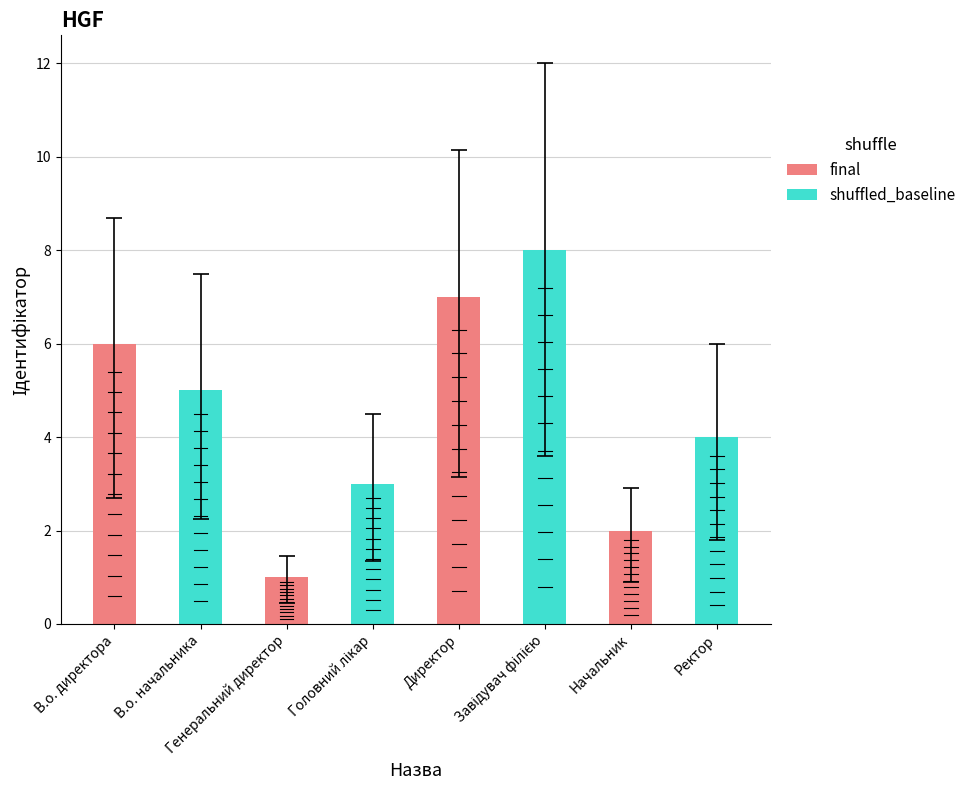

Which series has the largest range (max minus min)?

final